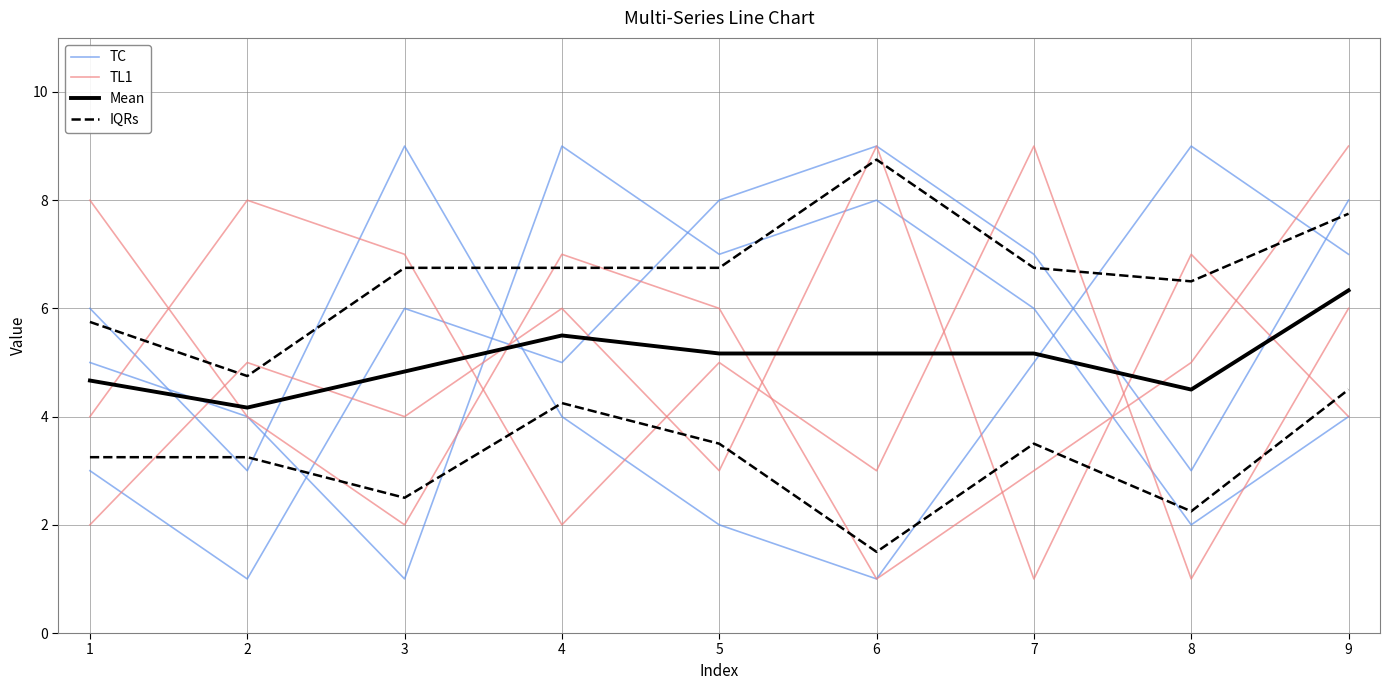

What is the average value of the Mean series?

5.1